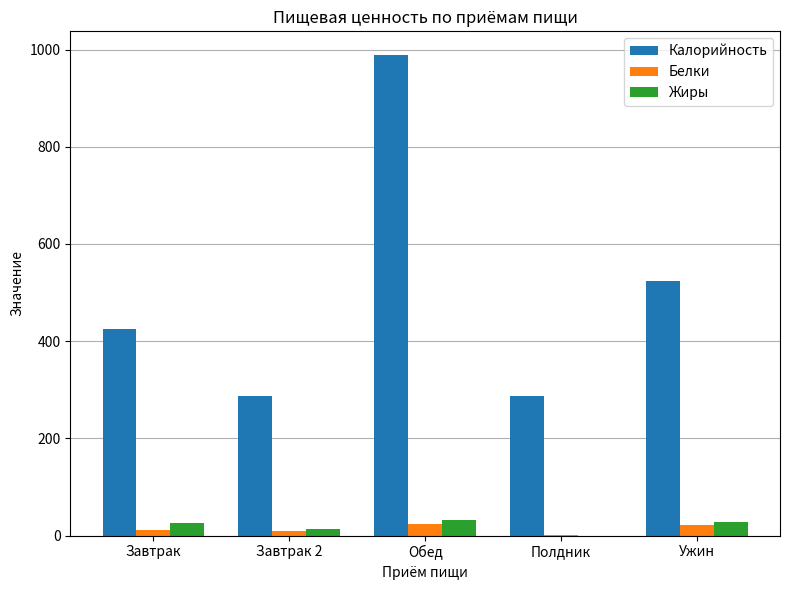

Read the Калорийность value at Обед.

988.1